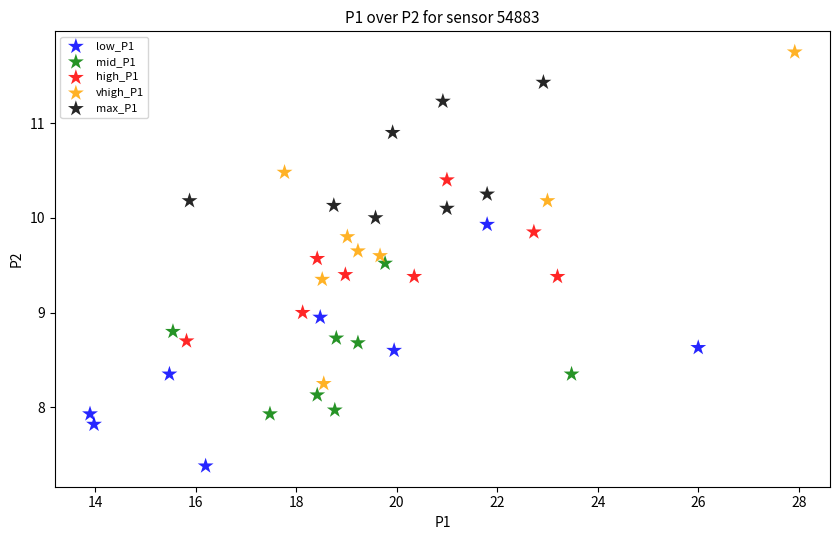

Which series reaches the maximum Y coordinate?

vhigh_P1